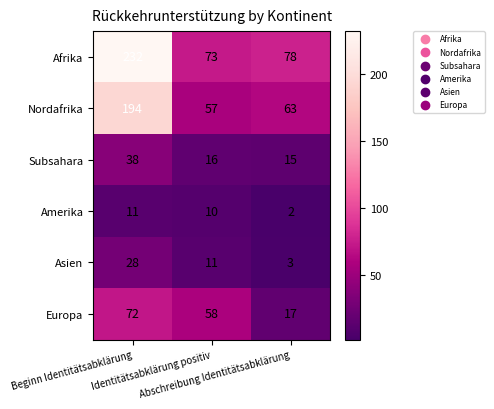

Which series has the largest total across all categories?

Afrika